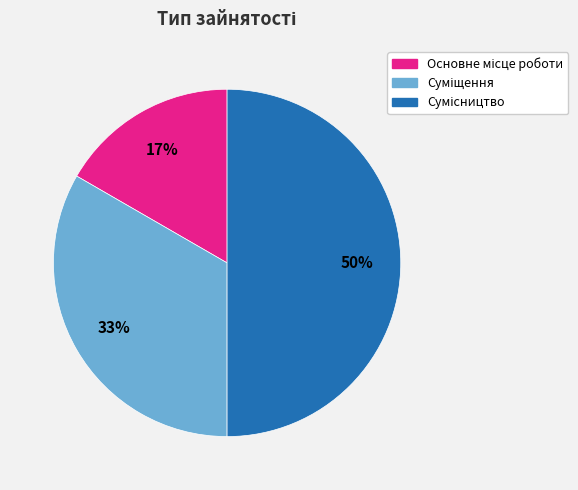

To the nearest percent, what is the average slice percentage?

33%